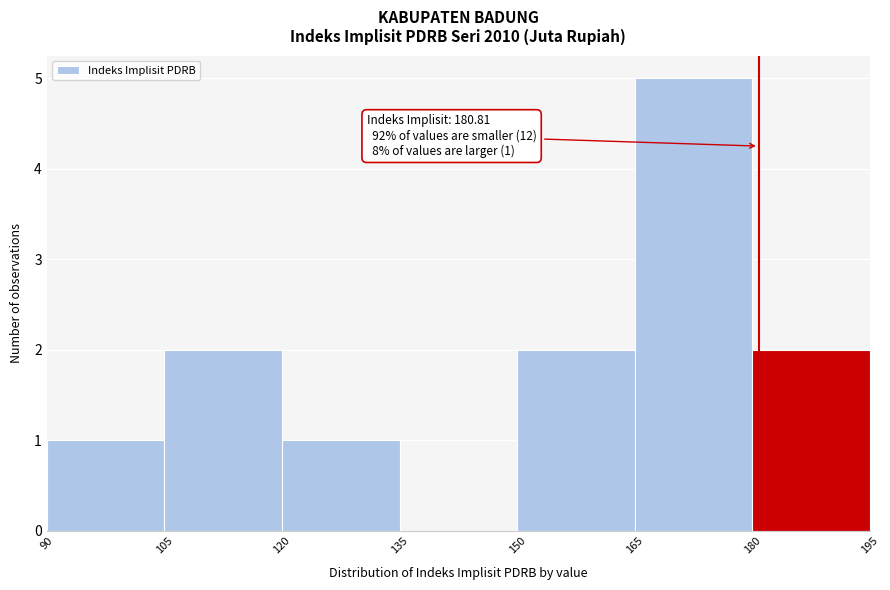

Which range on the x-axis has the tallest bar?

165 to 180